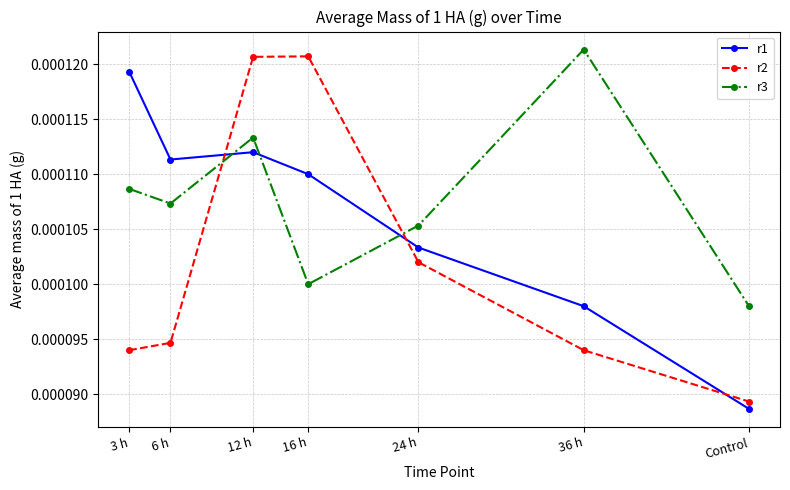

Which series has the widest spread of values?

r2